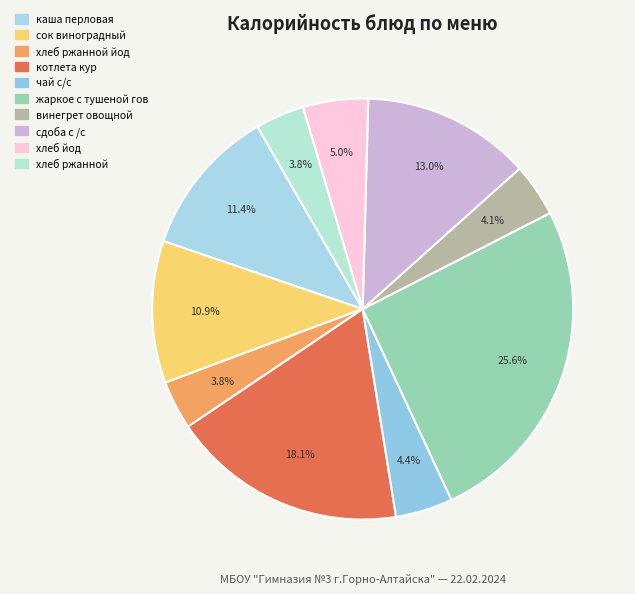

What portion of the pie excludes каша перловая?

88.6%